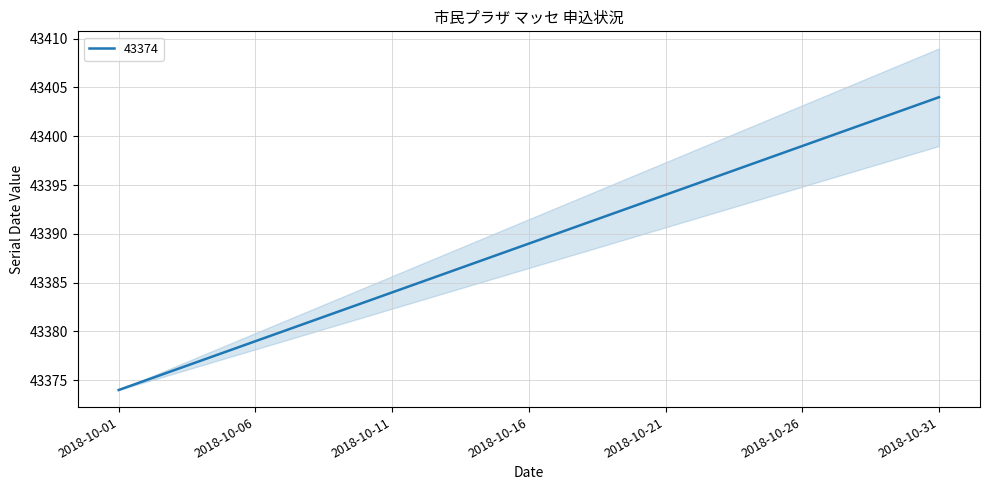

True or false: there are more than 1 points higher than both neighbors.

False